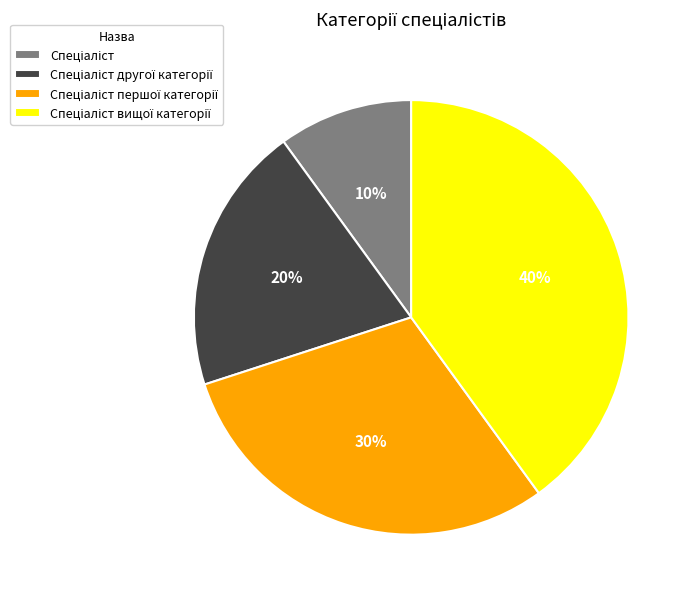

To the nearest percent, what is the difference between the largest and smallest slice percentages?

30%